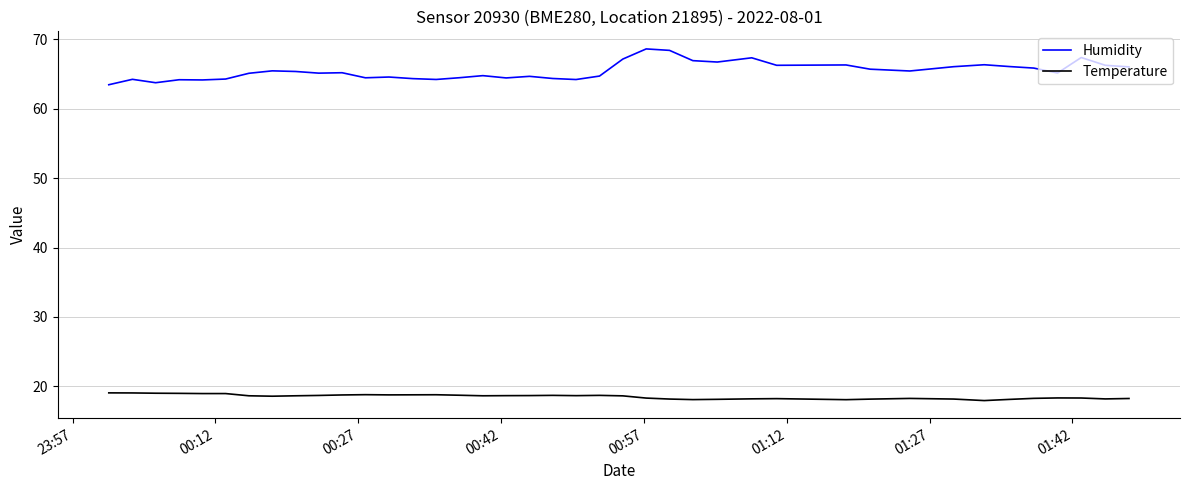

List the series in order of their overall mean, highest first.

Humidity, Temperature